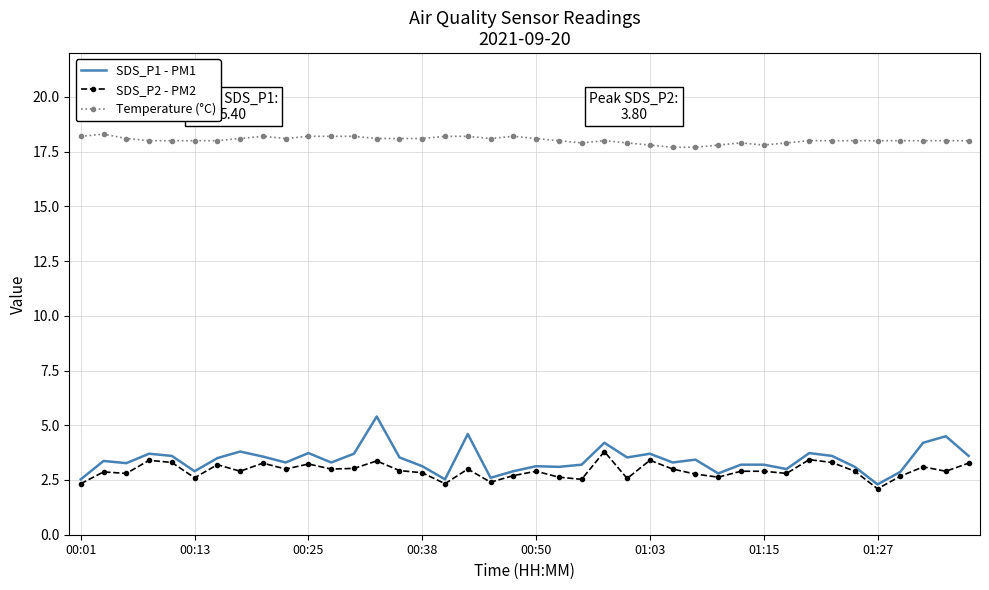

True or false: Temperature (°C) and SDS_P2 - PM2 intersect in this chart.

False